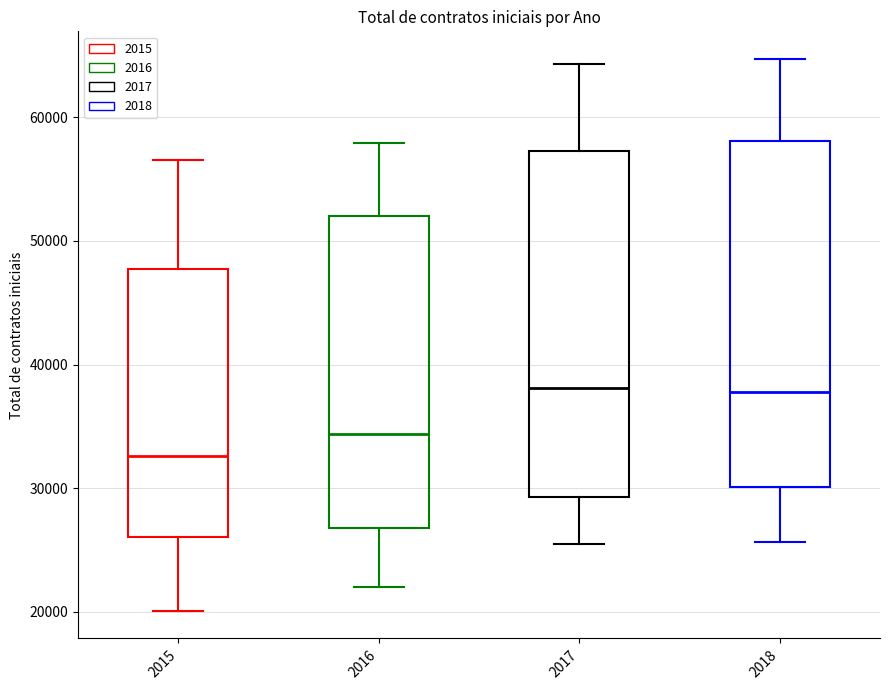

Reading left to right, read every box against the y-axis: the position of its median line, the range the box covers, and the ends of its whiskers. The values are not printed on the chart, so give them approximately, as read against the axis.

2015: median 33000, box 26000 to 48000, whiskers 20000 to 56000
2016: median 34000, box 27000 to 52000, whiskers 22000 to 58000
2017: median 38000, box 29000 to 57000, whiskers 25000 to 64000
2018: median 38000, box 30000 to 58000, whiskers 26000 to 65000